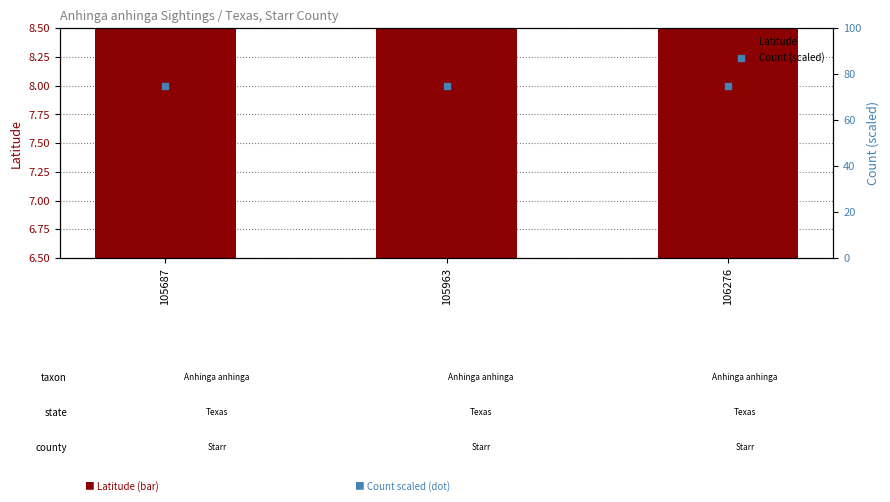

Which series has the largest total across all categories?

Count (scaled)